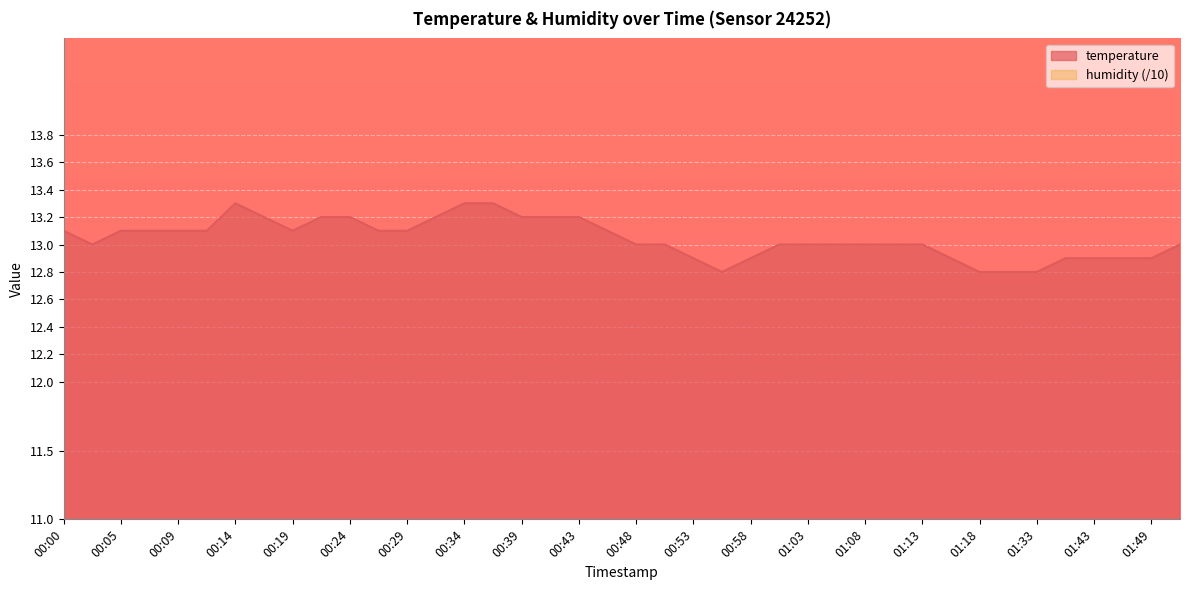

What is the change in value from 00:29 to 01:13?

-0.1